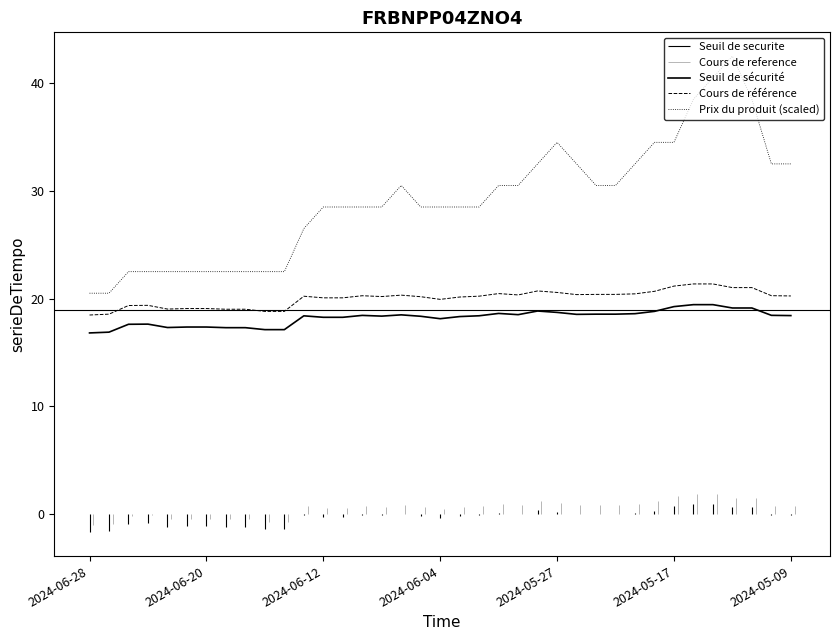

Which series has the widest spread of values?

Prix du produit (scaled)